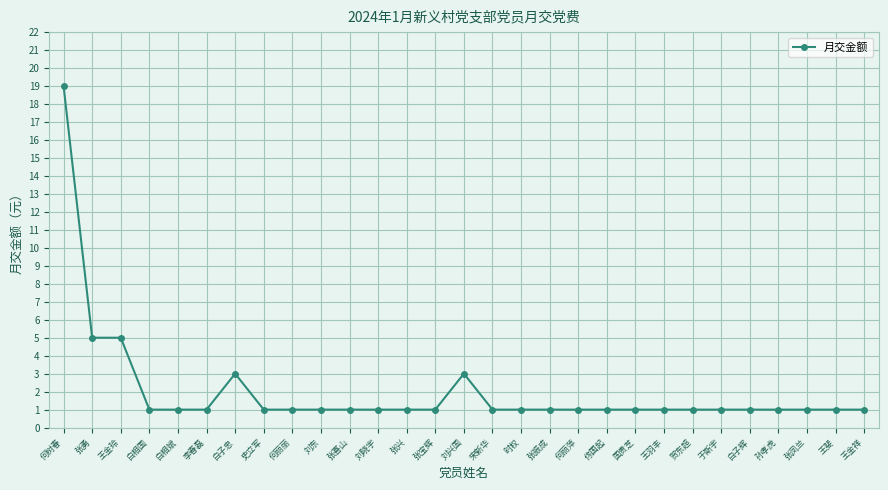

What is the sum of all values?

59